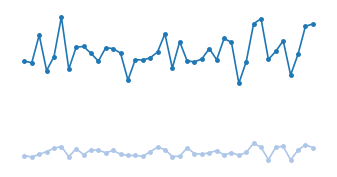

Does the chart display data point markers on the line(s)?

Yes